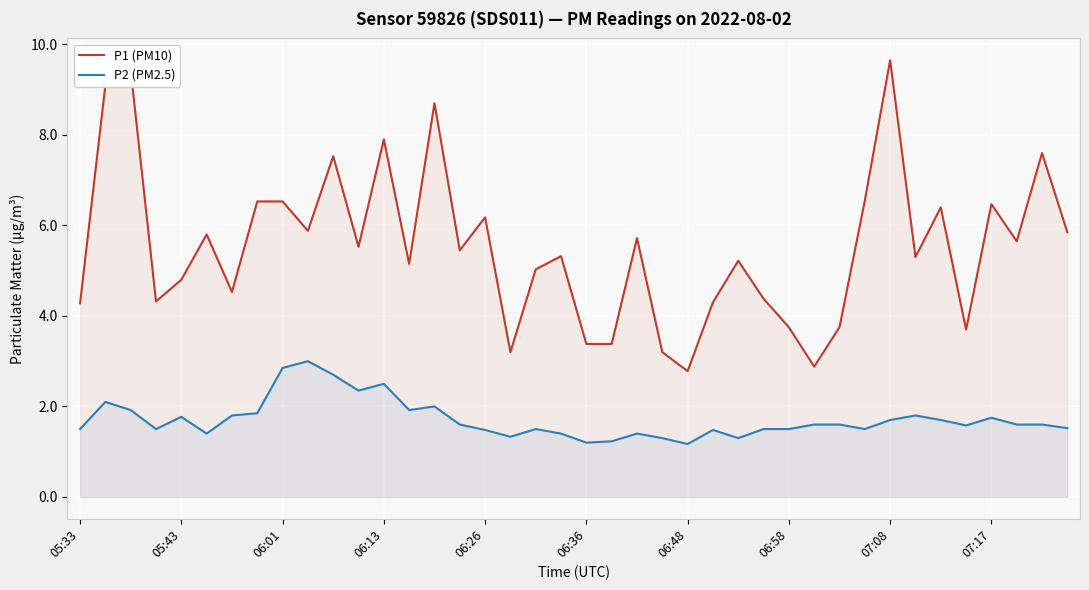

Which series has the largest total across all categories?

P1 (PM10)